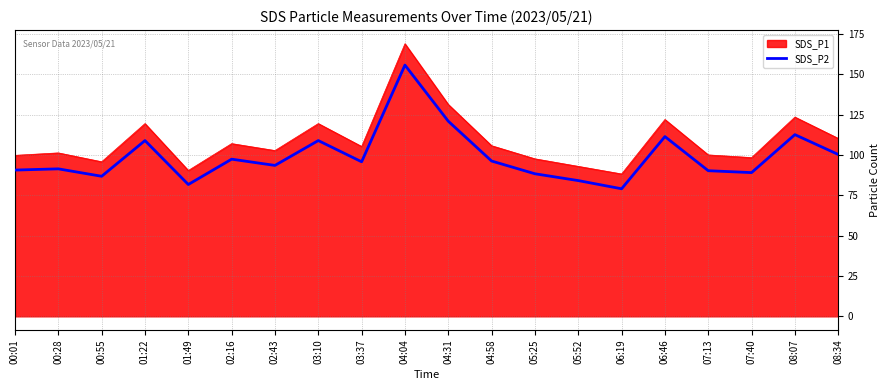

What position from the left is 02:43?

7